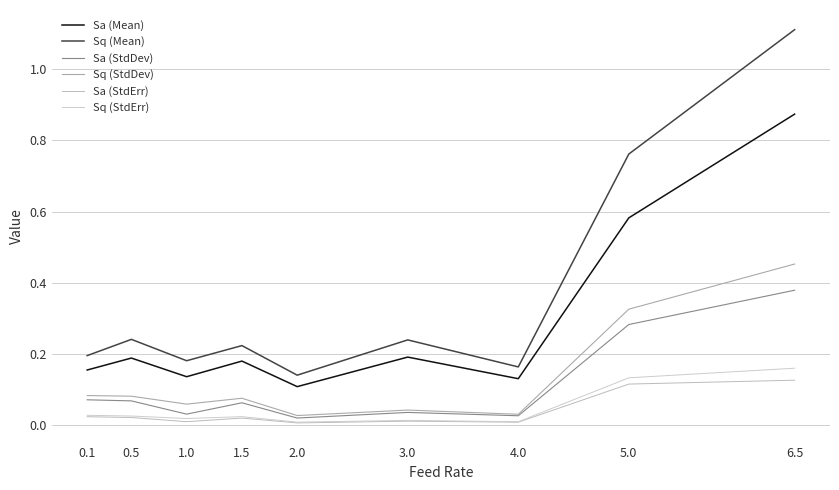

What is the label of the 5th point from the right?

2.0